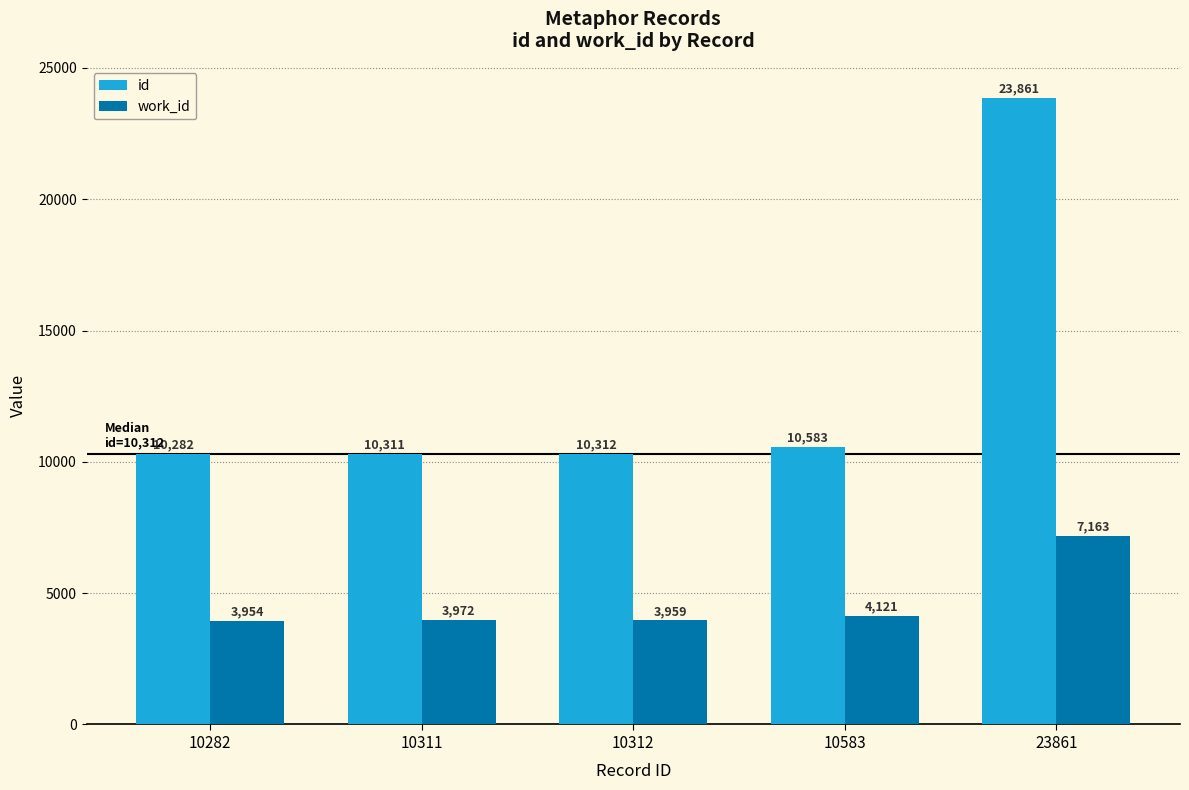

Reading left to right, transcribe all the data shown in this chart.

id: 10282	10311	10312	10583	23861
work_id: 3954	3972	3959	4121	7163